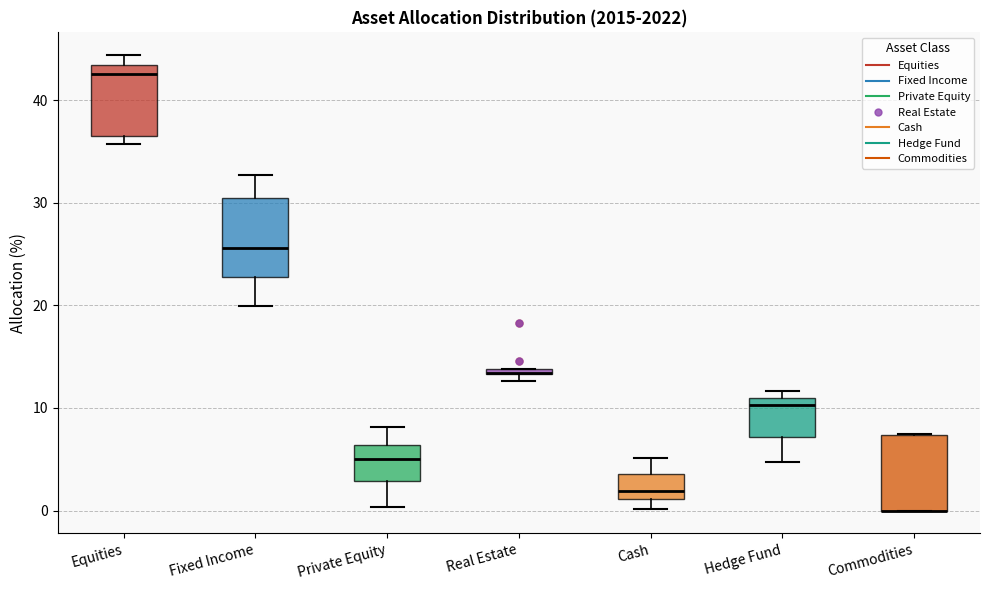

Where does the median line of the box for Cash sit on the y-axis? The values are not printed on the chart, so give them approximately, as read against the axis.

2